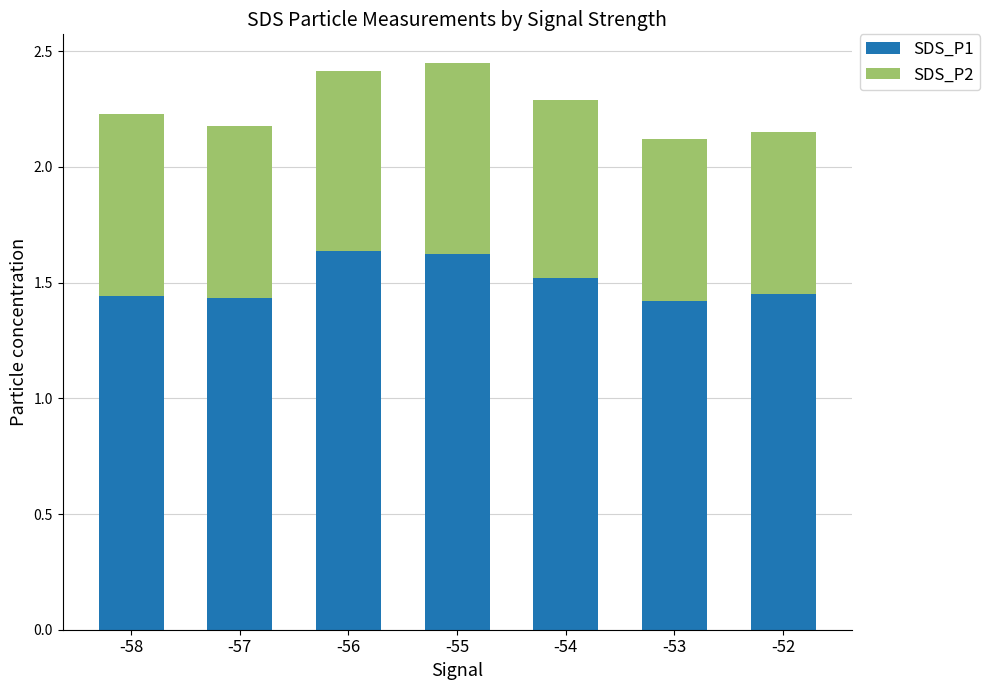

What is the sum of all SDS_P1 values?

10.5